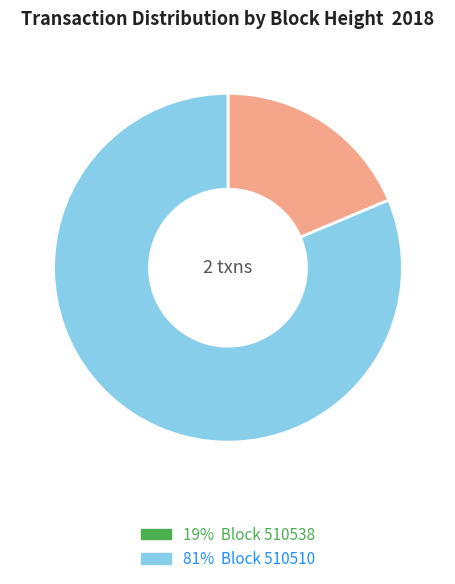

Is there a majority slice in this chart?

Yes